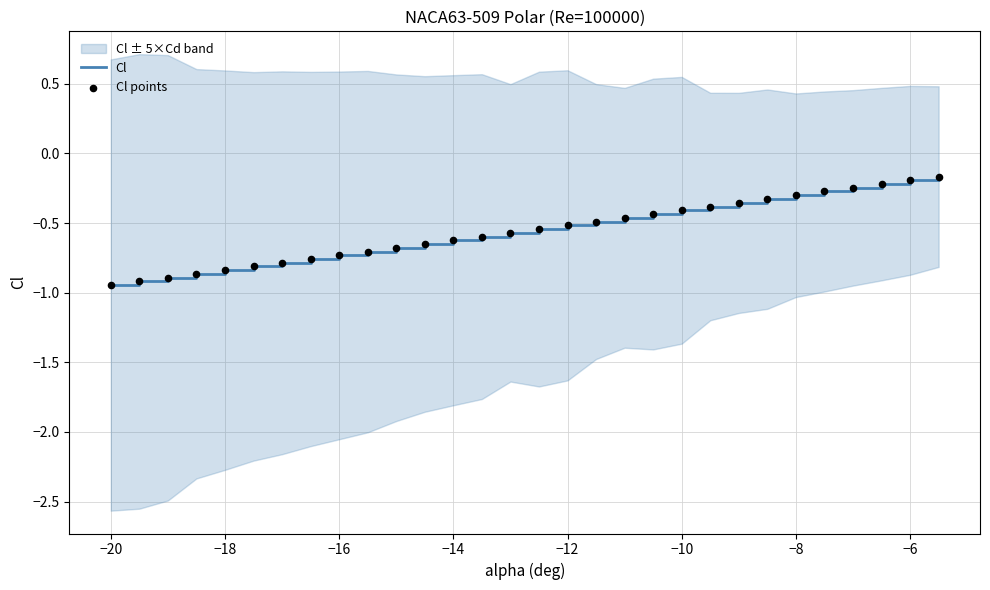

The Cl series shows -1.0 at −14. True or false?

False